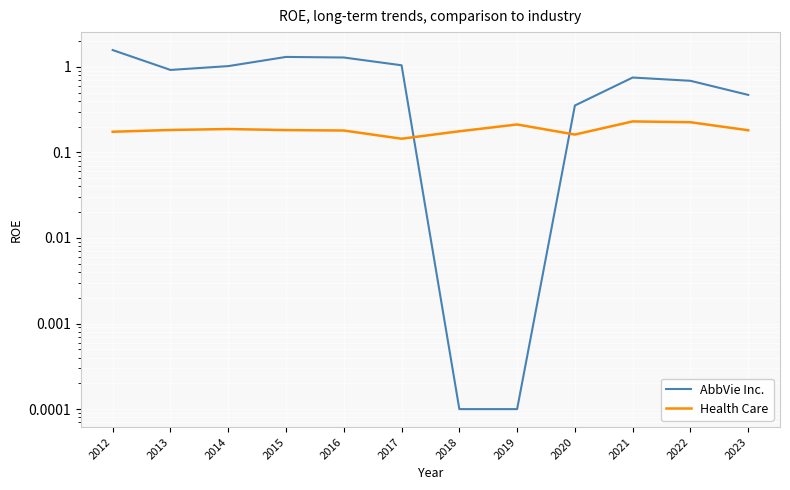

What is the value of the AbbVie Inc. point at the 9th from the left?

0.4